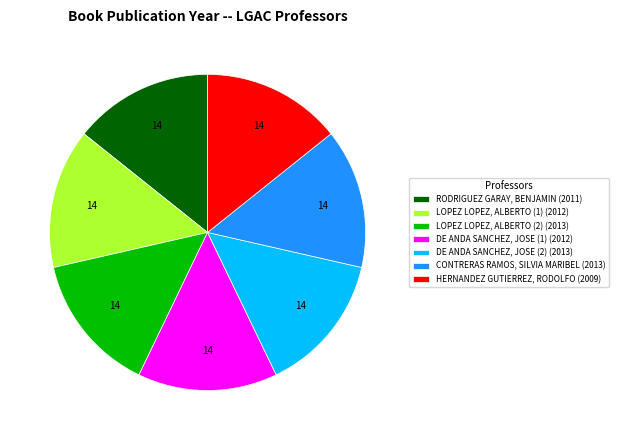

Is it true that LOPEZ LOPEZ, ALBERTO (1) is 14% of the pie?

True